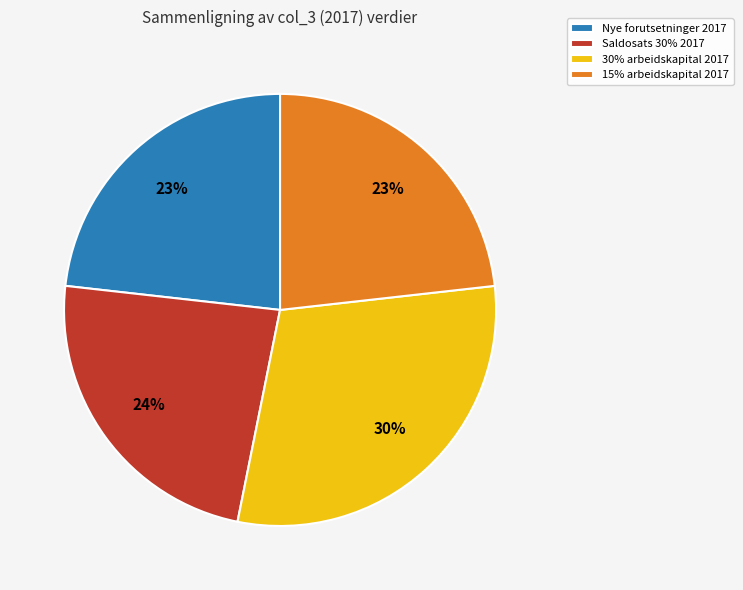

To the nearest percent, what percentage of the pie is 15% arbeidskapital 2017?

23%